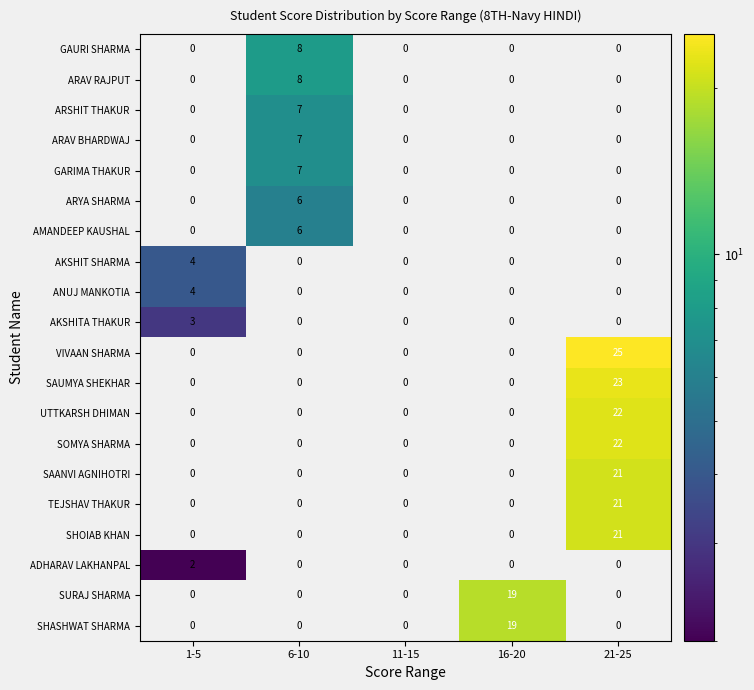

What is the average value of the SAUMYA SHEKHAR series?

5